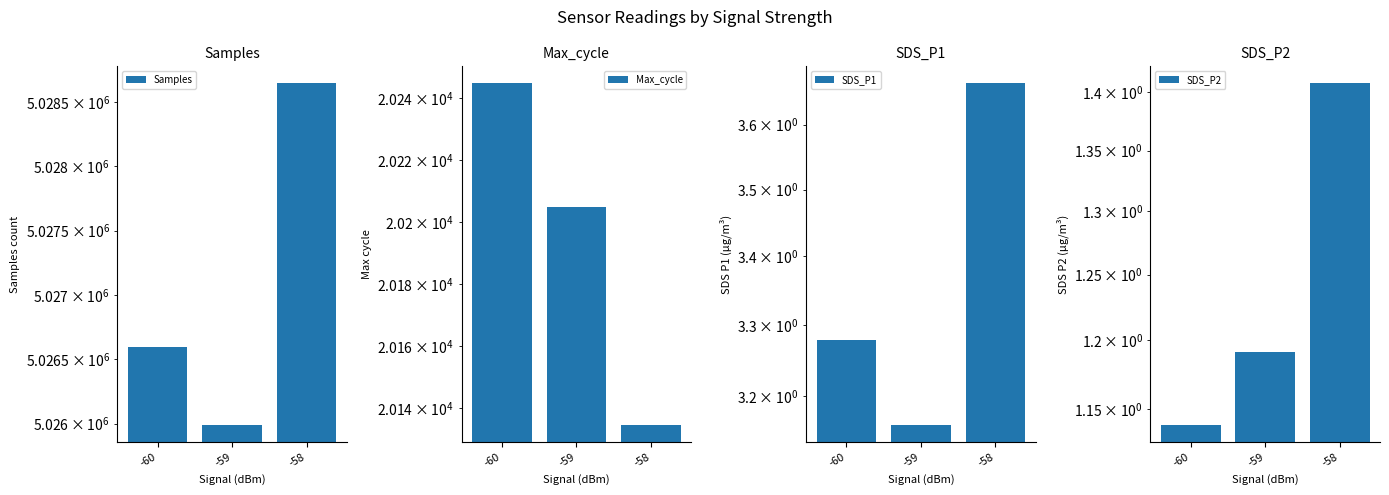

Reading right to left, extract all data points from this chart.

Samples: -58=5028644.8	-59=5025989.4	-60=5026597.2
Max_cycle: -58=20134.5	-59=20205.0	-60=20244.9
SDS_P1: -58=3.7	-59=3.2	-60=3.3
SDS_P2: -58=1.4	-59=1.2	-60=1.1